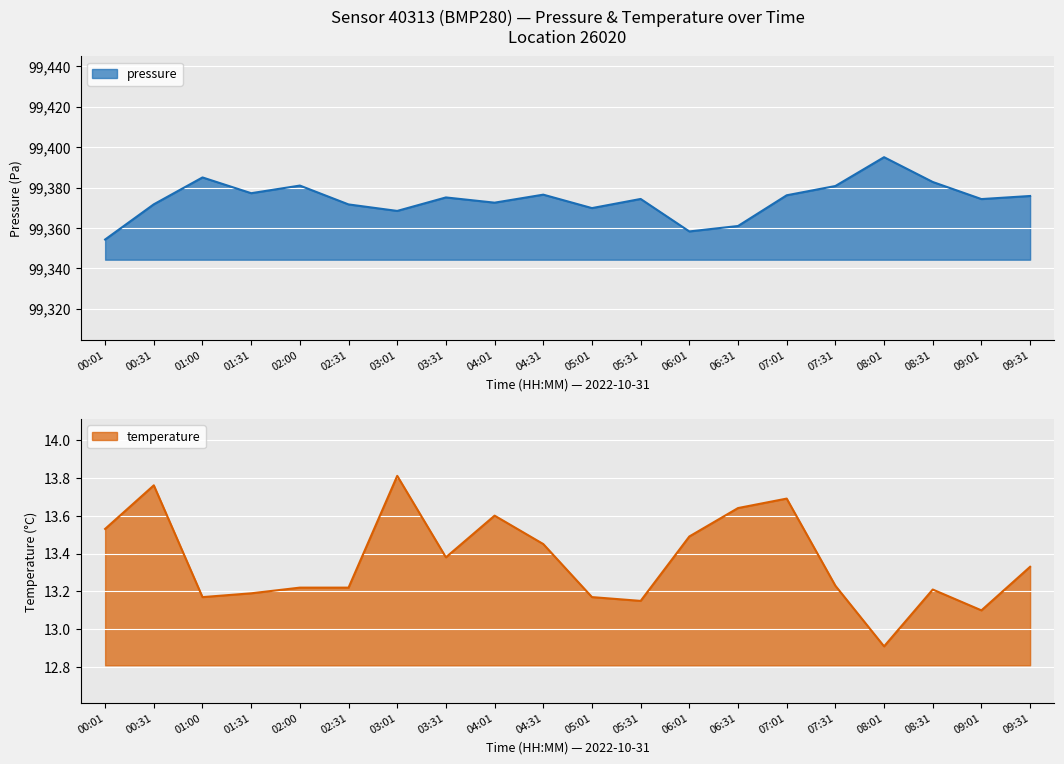

Is it true that pressure equals 99382.8 at 08:31?

True